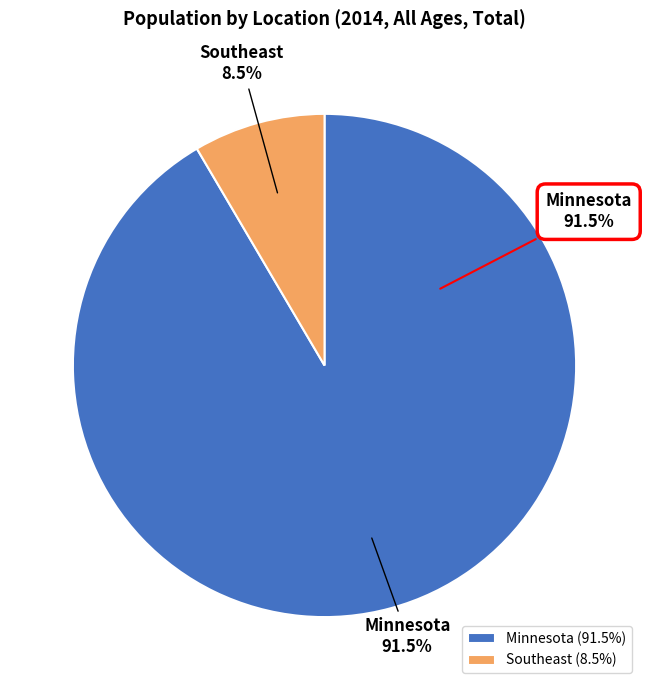

What is the change in value from Minnesota to Southeast?

-4885530